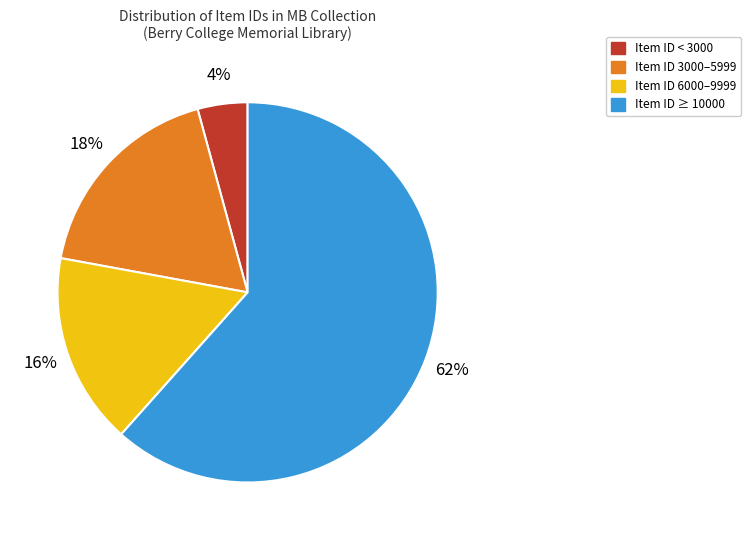

To the nearest percent, what is the average slice percentage?

25%